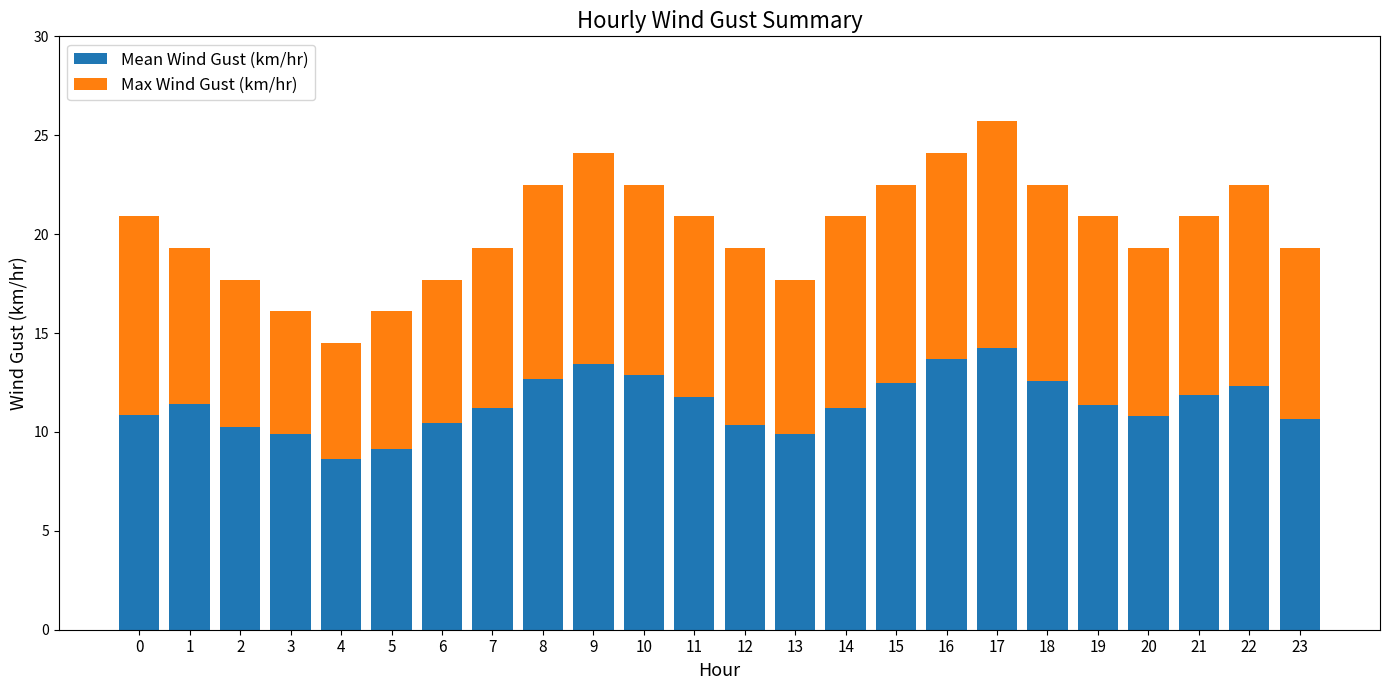

The value of Mean Wind Gust (km/hr) at 19 is 11.3. True or false?

True